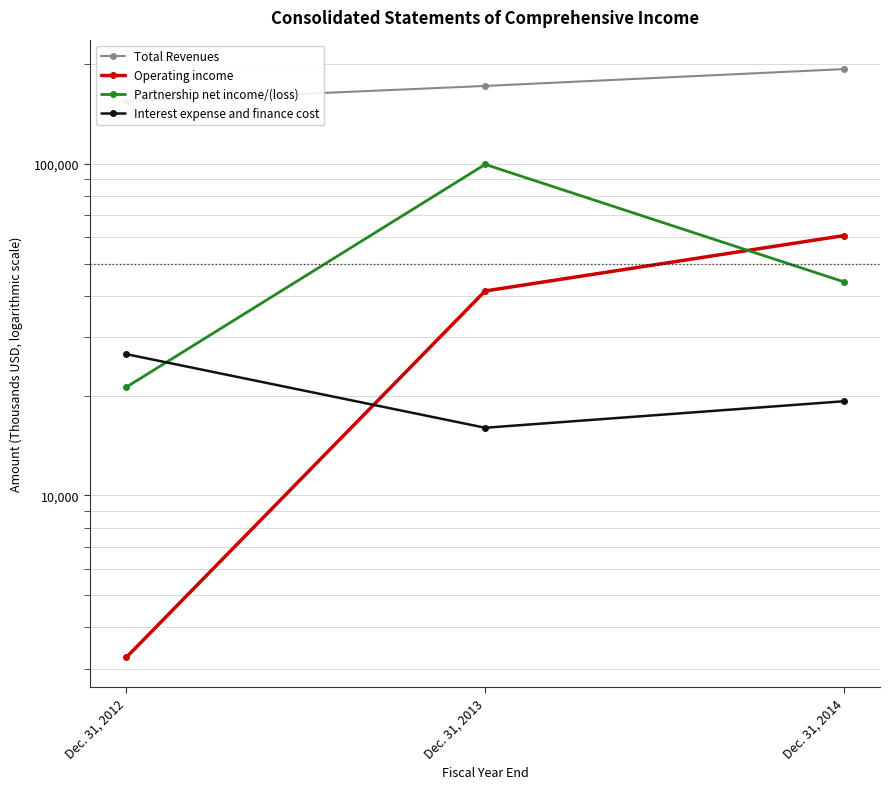

What is the highest value of the Interest expense and finance cost series?

26658